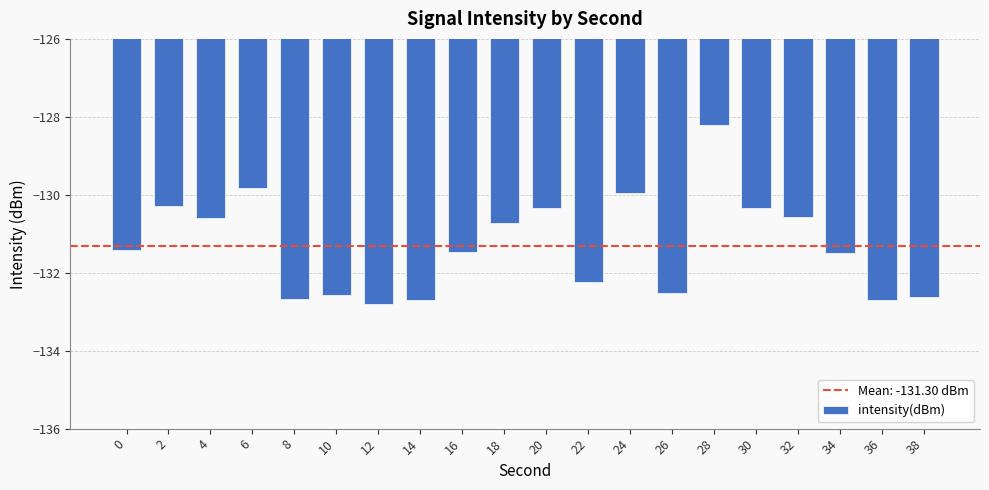

What is the value of the 19th bar from the left?

-132.7